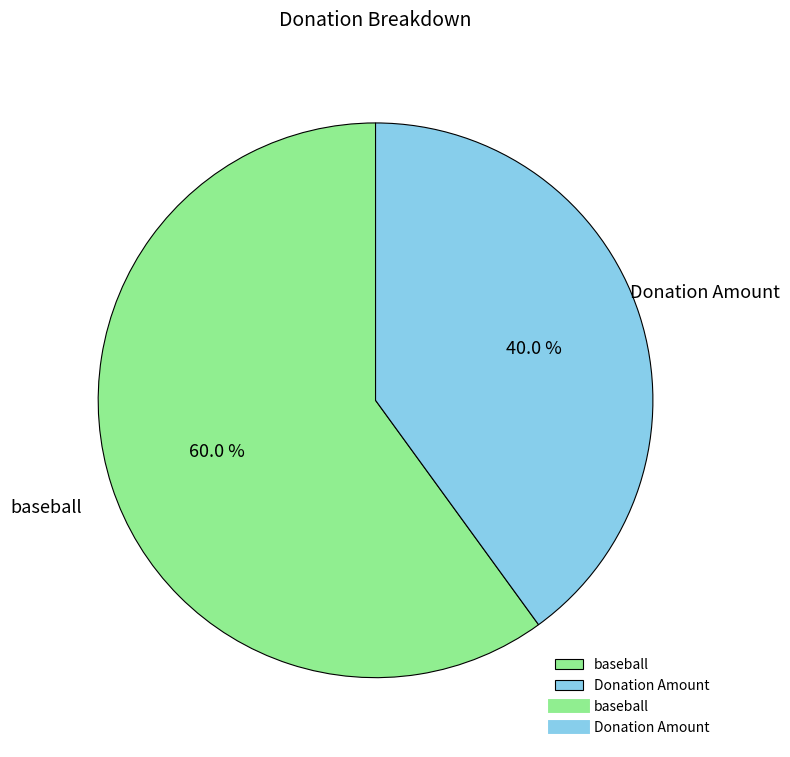

How much of the chart is everything except Donation Amount?

60.0%